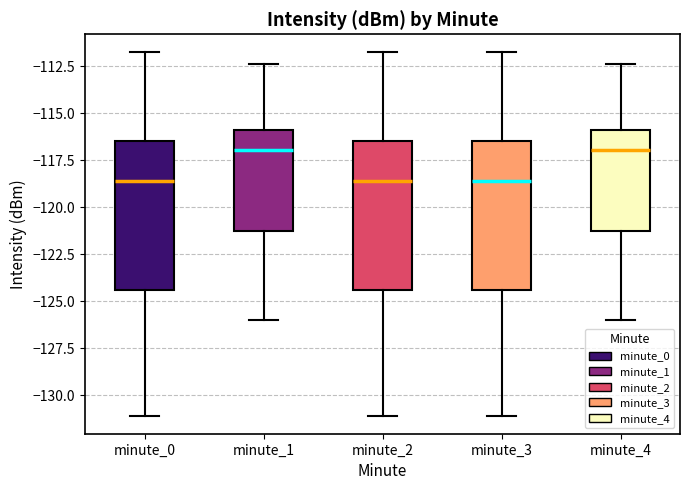

Where does the lower whisker of the box for minute_1 end on the y-axis? The values are not printed on the chart, so give them approximately, as read against the axis.

-126.0